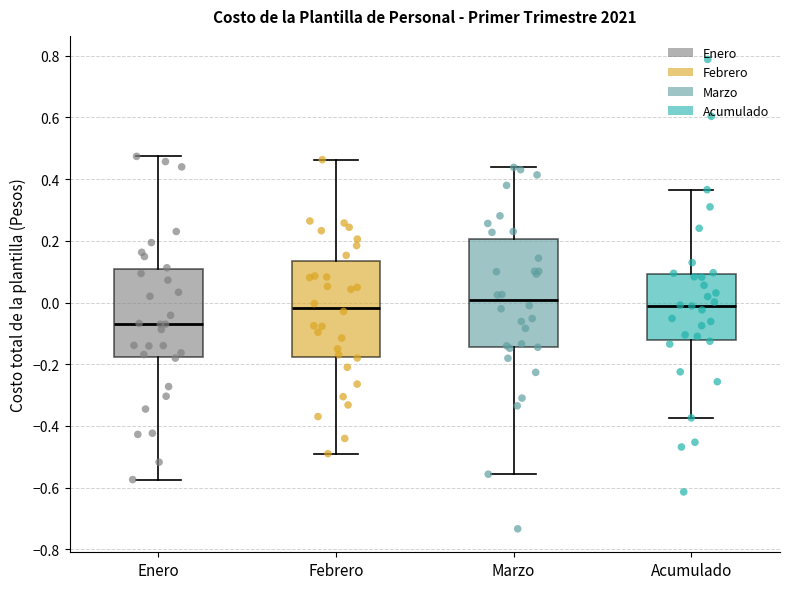

Reading left to right, transcribe this box plot: for each box, give where its median line is, the range the box spans, and where its two whiskers end, as read against the y-axis. The values are not printed on the chart, so give them approximately, as read against the axis.

Enero: median -0.08, box -0.18 to 0.10, whiskers -0.58 to 0.48
Febrero: median -0.02, box -0.18 to 0.14, whiskers -0.48 to 0.46
Marzo: median 0.00, box -0.14 to 0.20, whiskers -0.56 to 0.44
Acumulado: median 0.00, box -0.12 to 0.10, whiskers -0.38 to 0.36